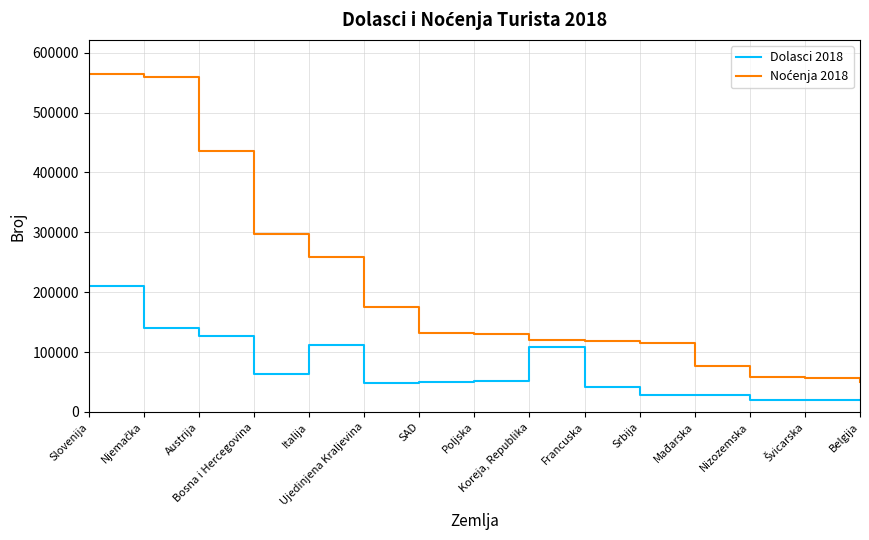

What is the total value across all series at Srbija?

143832